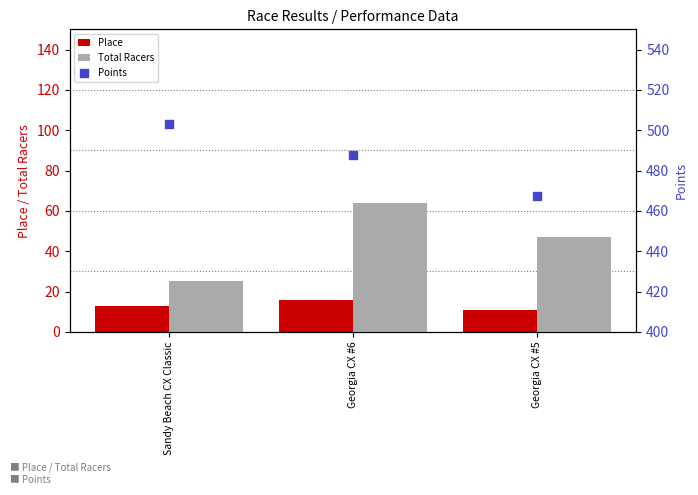

Which series has the largest total across all categories?

Points